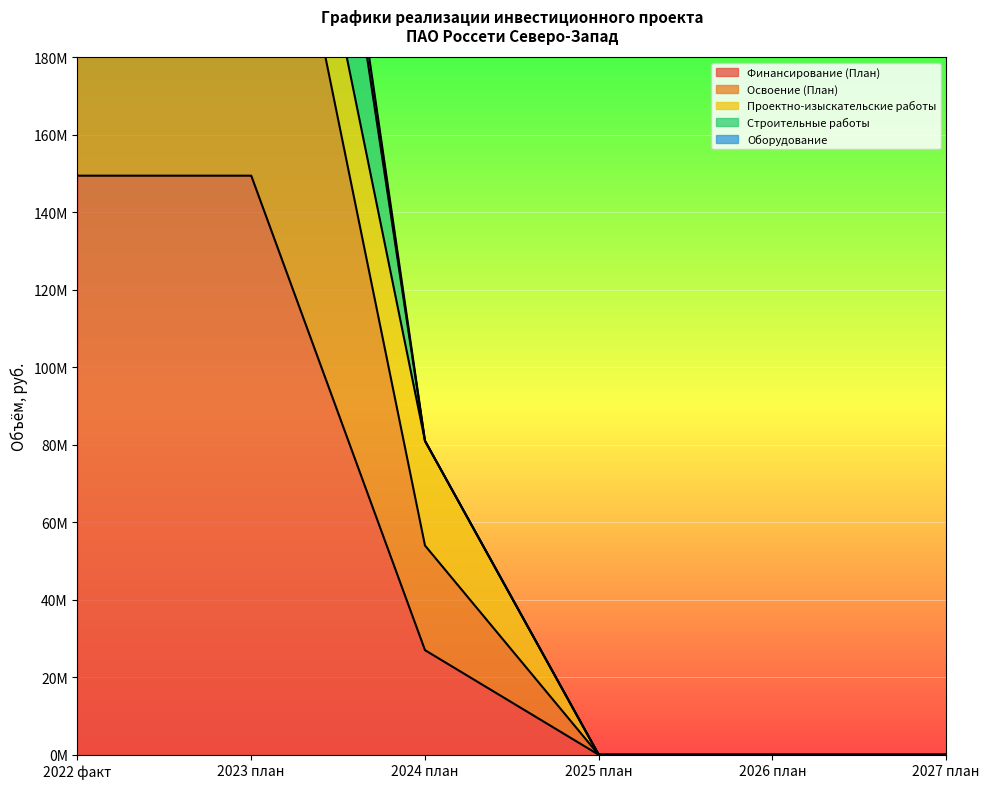

True or false: Оборудование has more than 2 points higher than both neighbors.

False